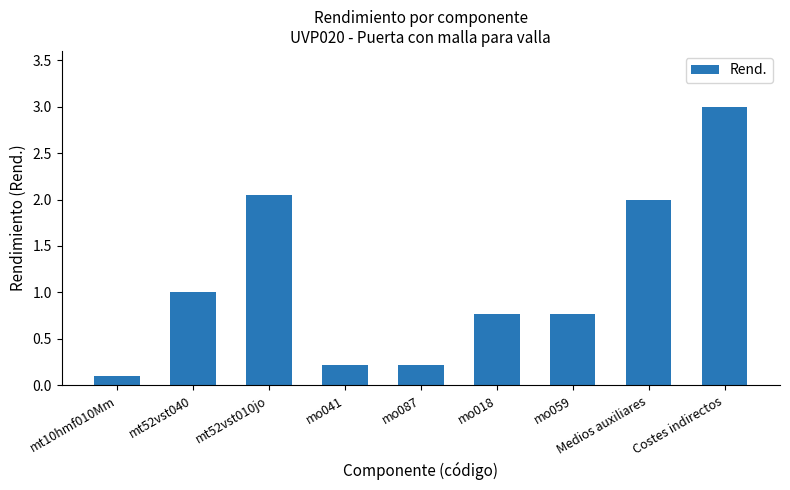

Is it true that the value at mt52vst010jo is 2.0?

True